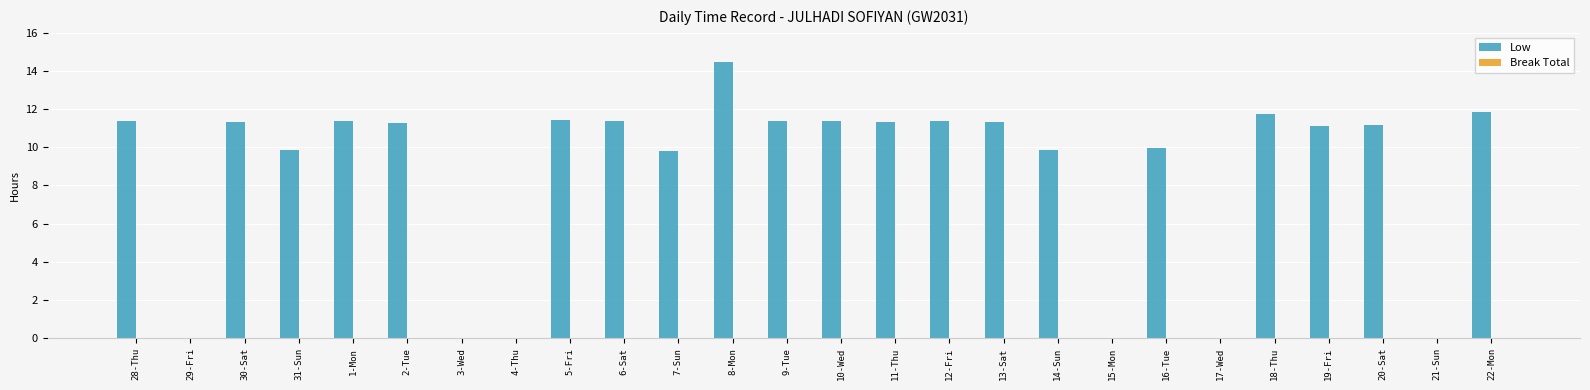

Which has a higher value, 3-Wed or 30-Sat?

30-Sat